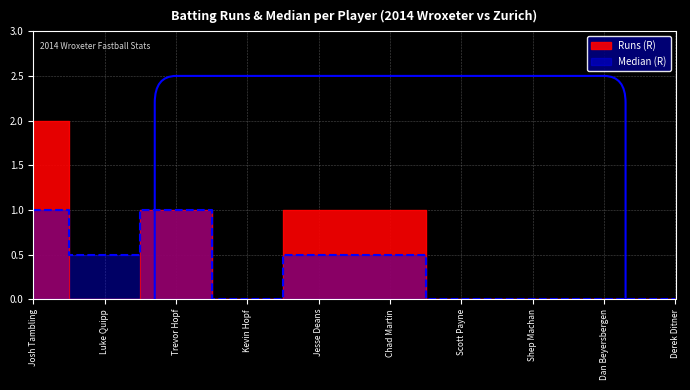

How many Runs (R) values are between 0 and 1?

9